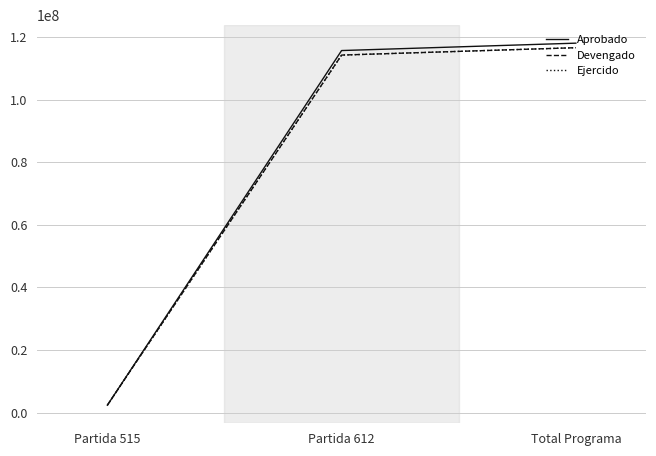

What is the maximum value for Ejercido?

116587060.5